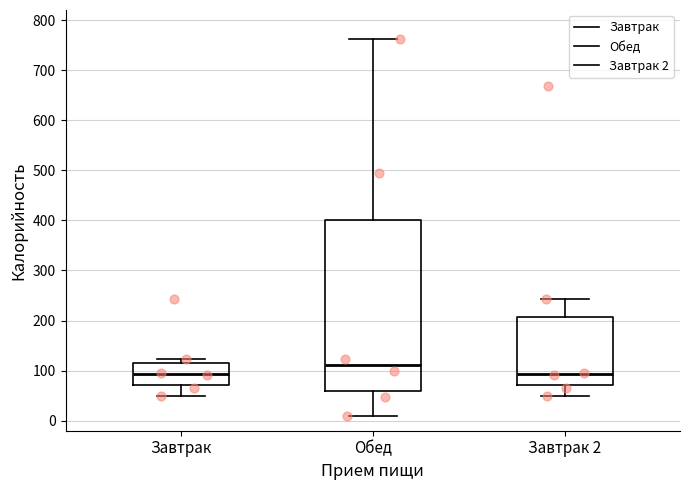

Reading left to right, transcribe this box plot: for each box, give where its median line is, the range the box spans, and where its two whiskers end, as read against the y-axis. The values are not printed on the chart, so give them approximately, as read against the axis.

Завтрак: median 90, box 70 to 120, whiskers 50 to 120 (just above the box's upper edge)
Обед: median 110, box 60 to 400, whiskers 10 to 760
Завтрак 2: median 90, box 70 to 210, whiskers 50 to 240